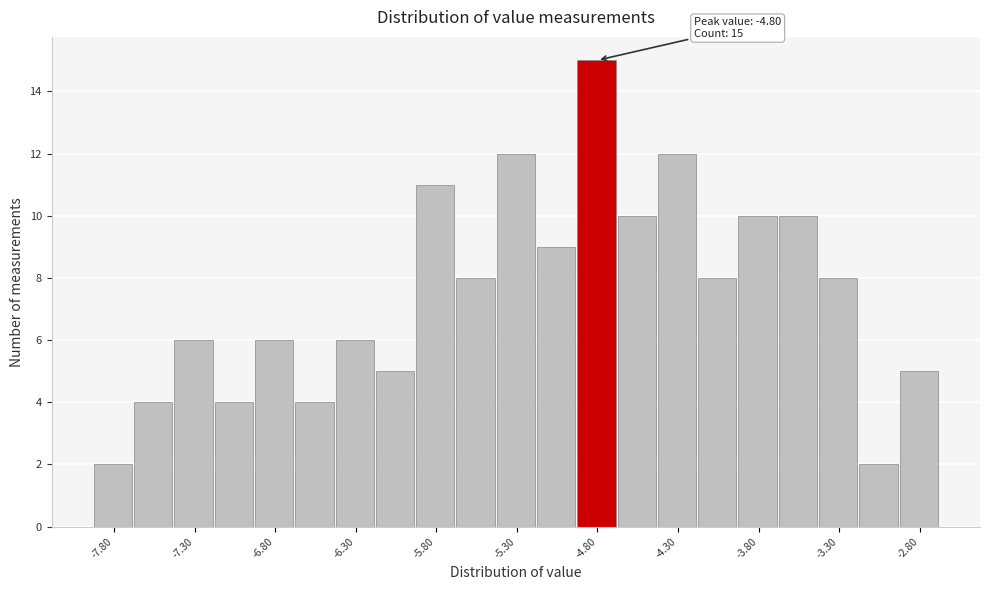

Over which range of the x-axis is the bar tallest?

-4.925 to -4.675